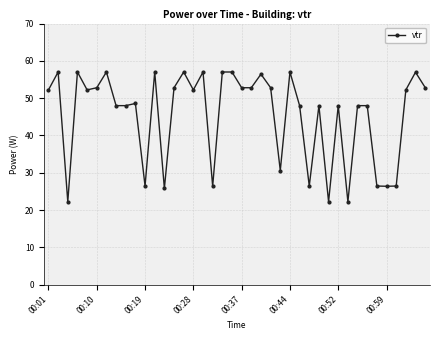

Does the chart have visible grid lines?

Yes